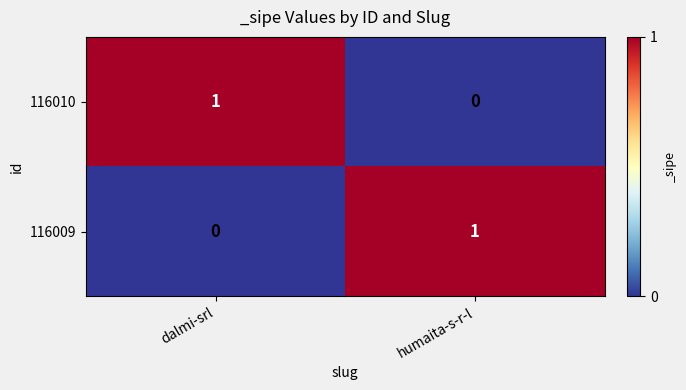

Rank the series at humaita-s-r-l from lowest to highest value.

116010, 116009